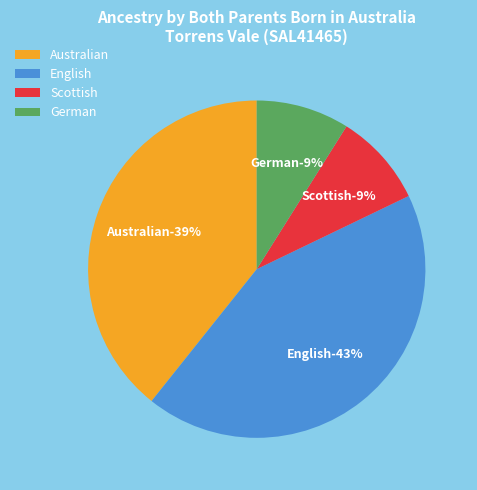

Is there any slice that represents more than half of the pie?

No